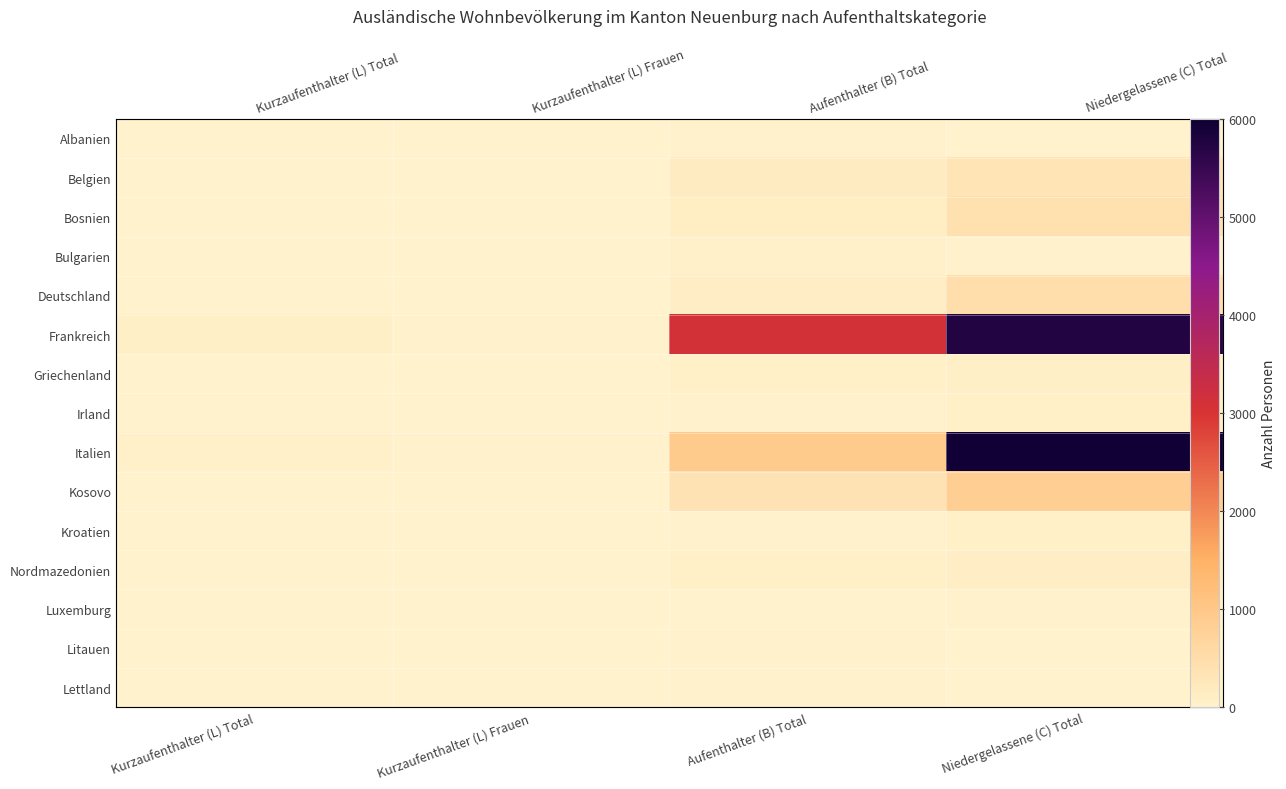

What is the difference between the second highest and minimum values in the Frankreich series?

3079